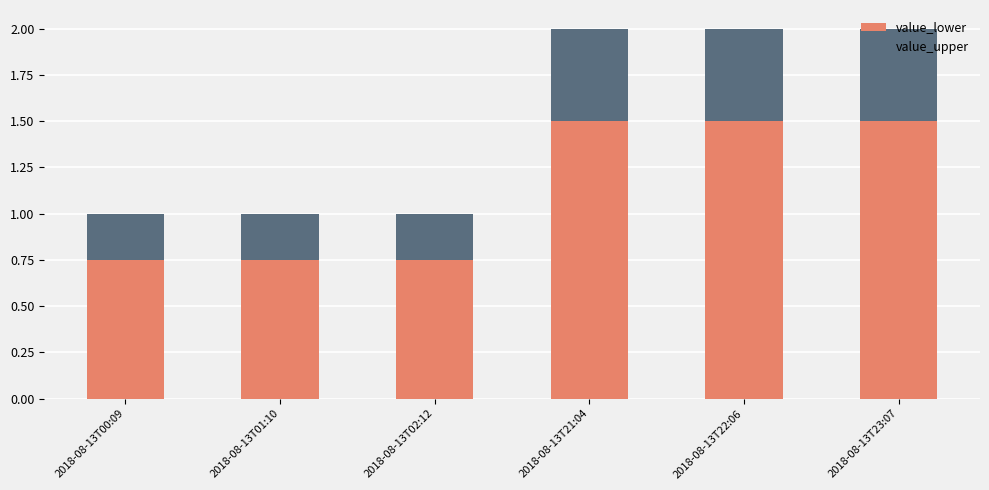

What is the total value across all series at 2018-08-13T22:06?

2.0